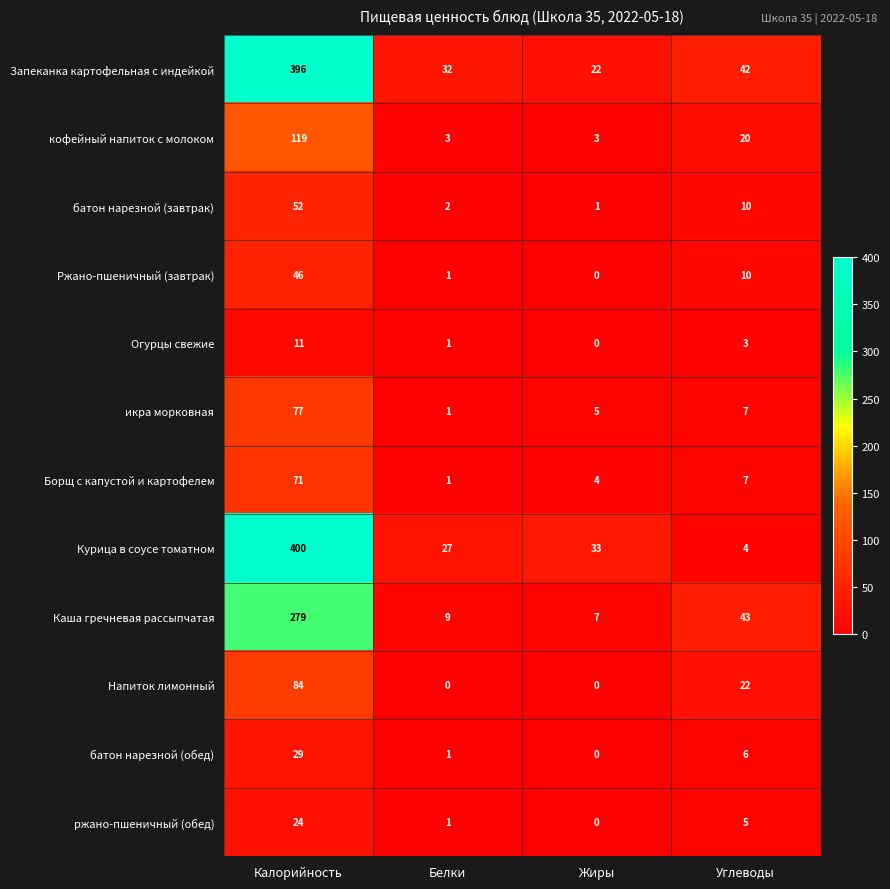

What is the difference between the maximum and minimum values in the батон нарезной (обед) series?

29